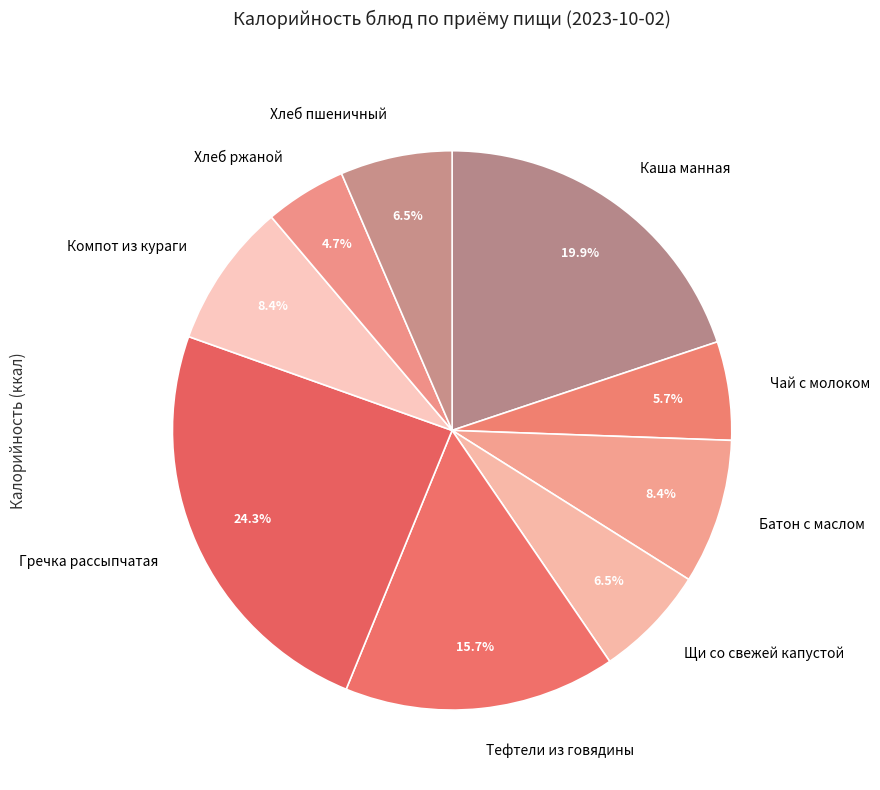

Approximately how many times larger is the value at Тефтели из говядины compared to Хлеб ржаной?

3.3